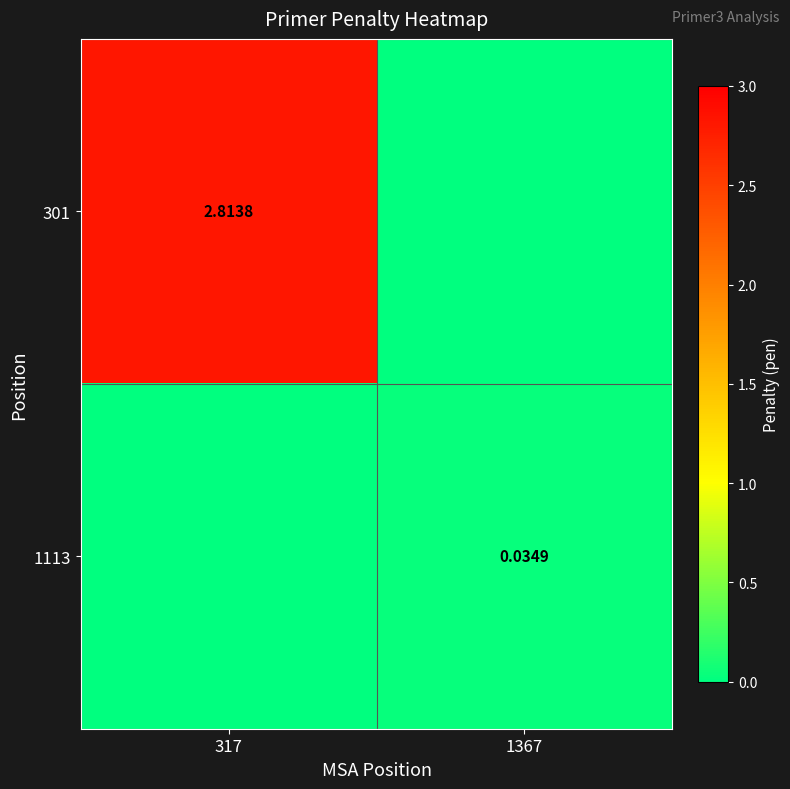

How many values in the 301 series are below 2?

1